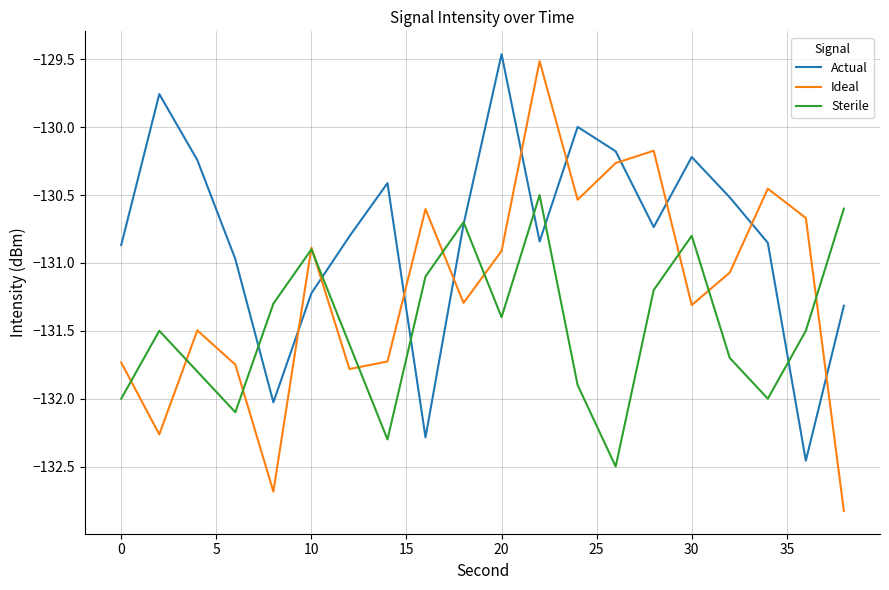

How many lines are shown in the chart?

3